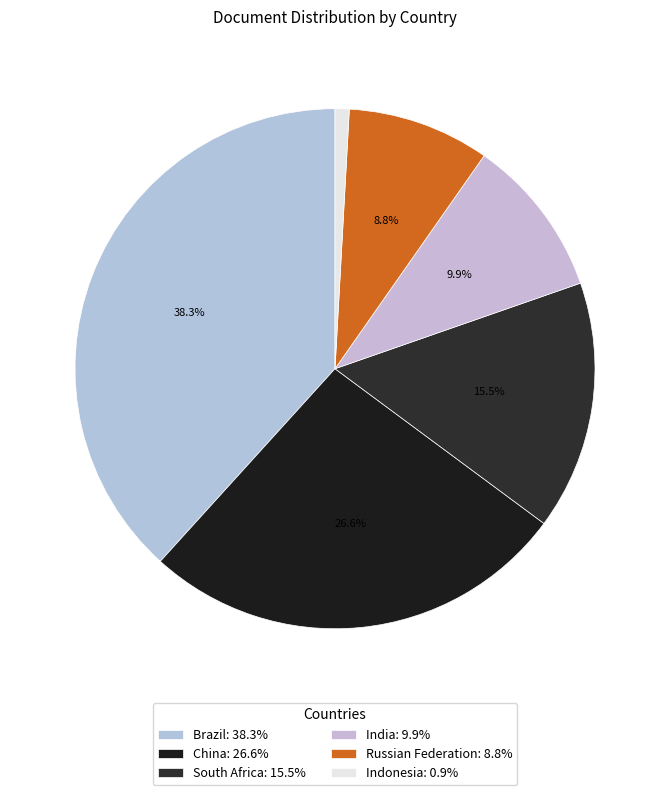

To the nearest percent, what is the difference between the largest and smallest slice percentages?

37%